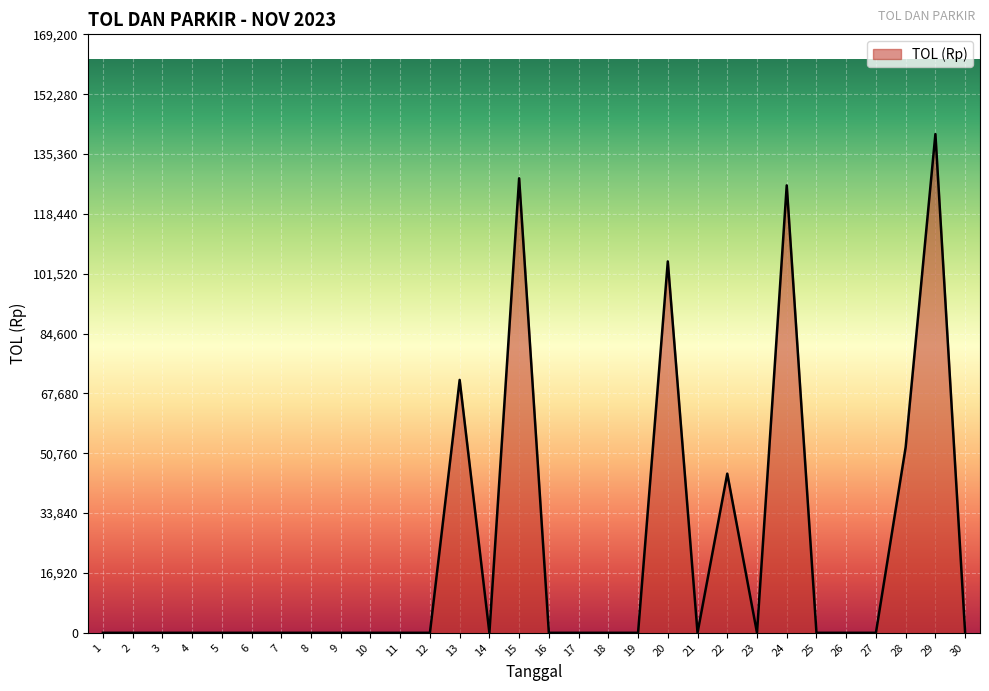

What is the change in value from 25 to 29?

+141000